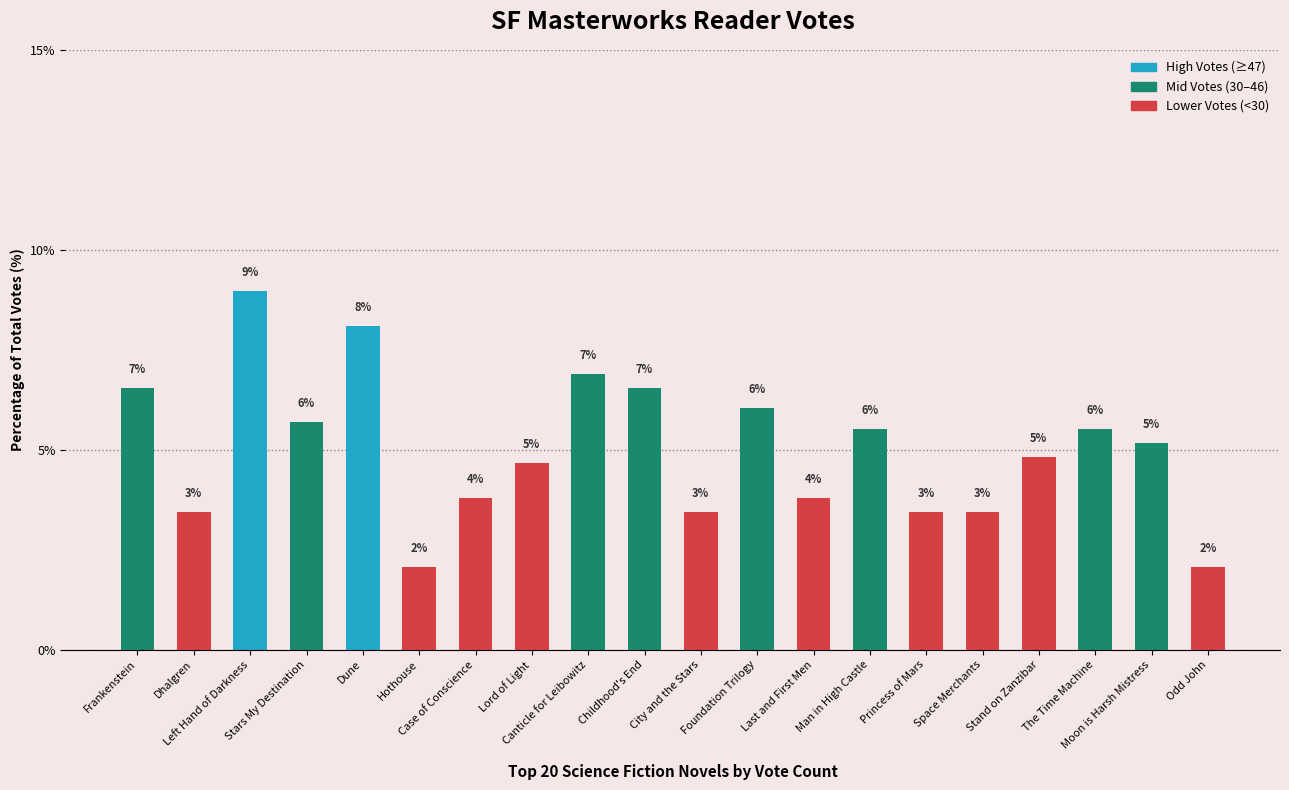

Reading left to right, extract all data points from this chart.

6.6	3.4	9.0	5.7	8.1	2.1	3.8	4.7	6.9	6.6	3.4	6.0	3.8	5.5	3.4	3.4	4.8	5.5	5.2	2.1